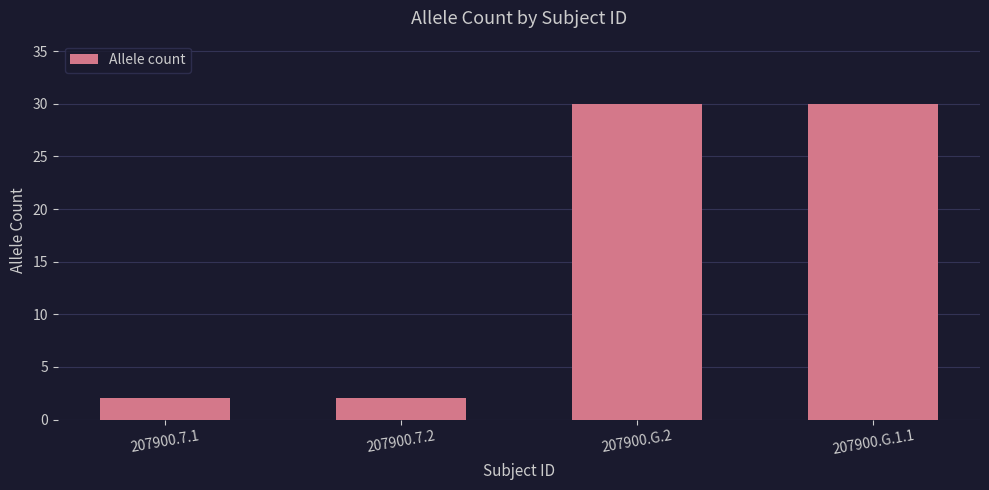

True or false: the data shows 30 at 207900.G.1.1.

True